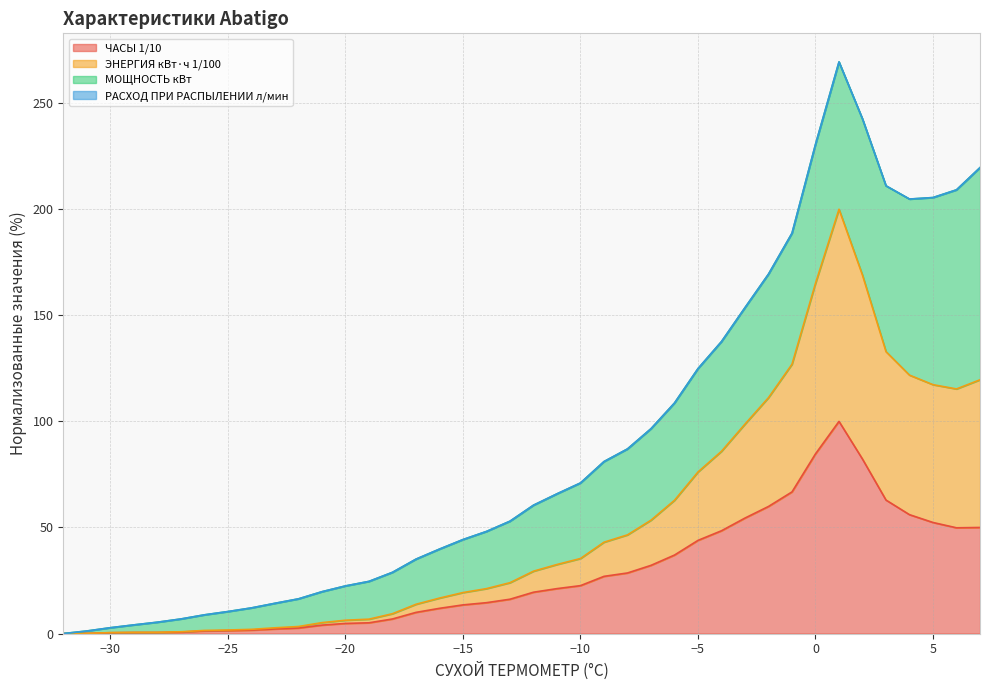

Which category has the lowest value in the ЧАСЫ 1/10 series?

-32